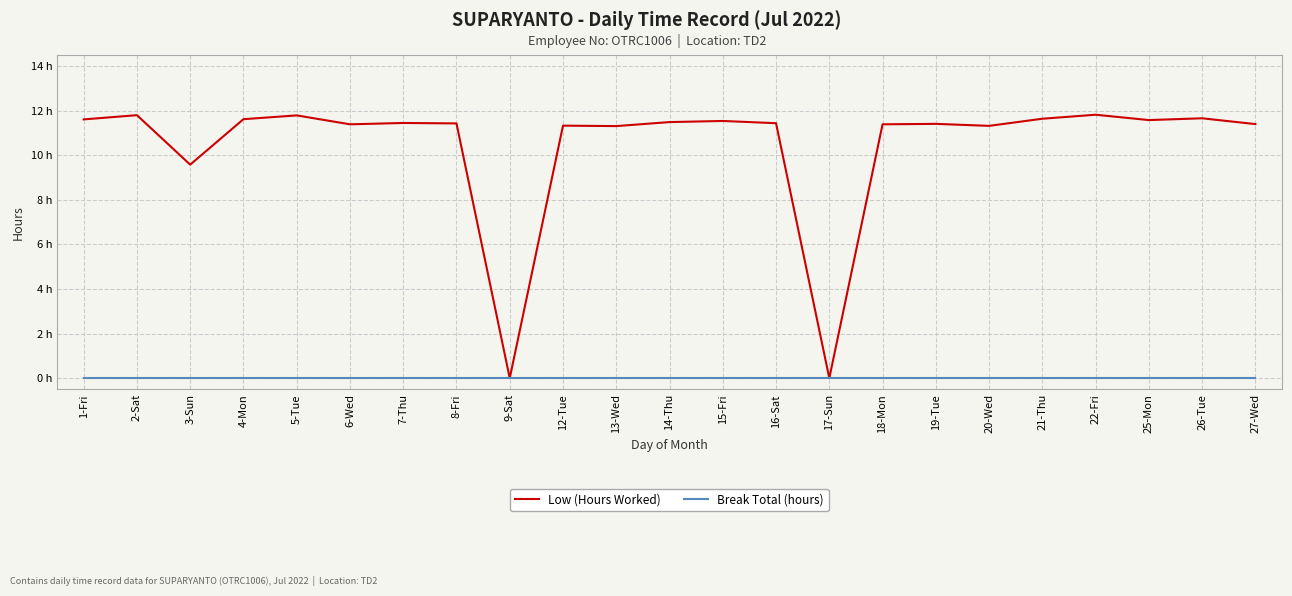

Where is Low (Hours Worked) nearest to the value 5?

3-Sun